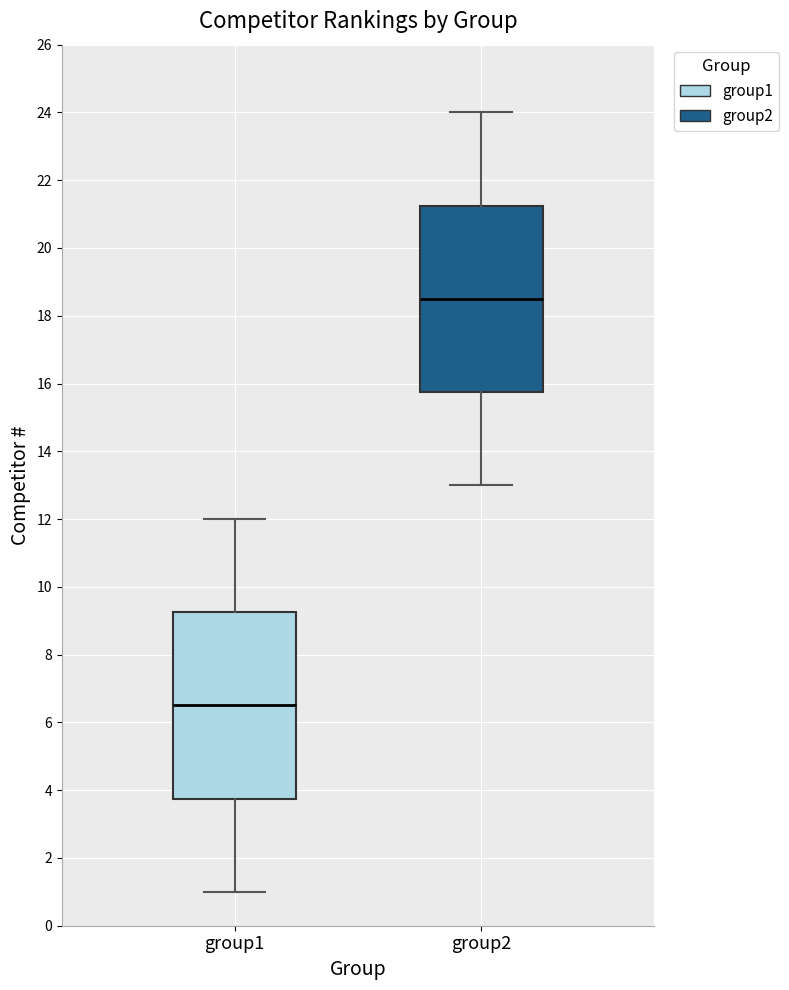

Which box's median line is the highest?

group2